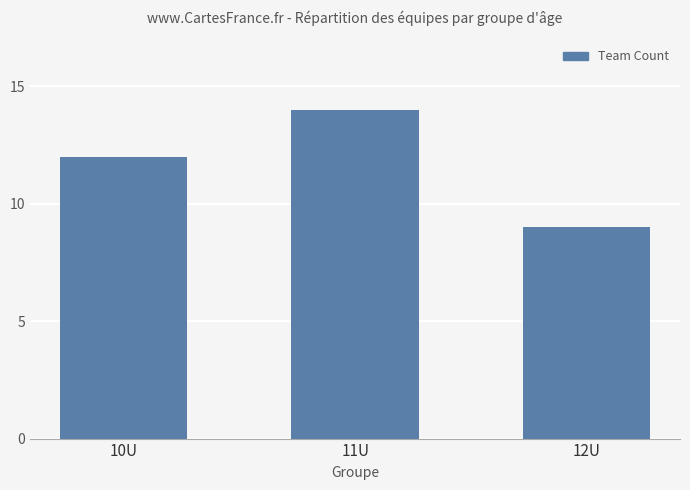

Between 10U and 12U, which is larger?

10U